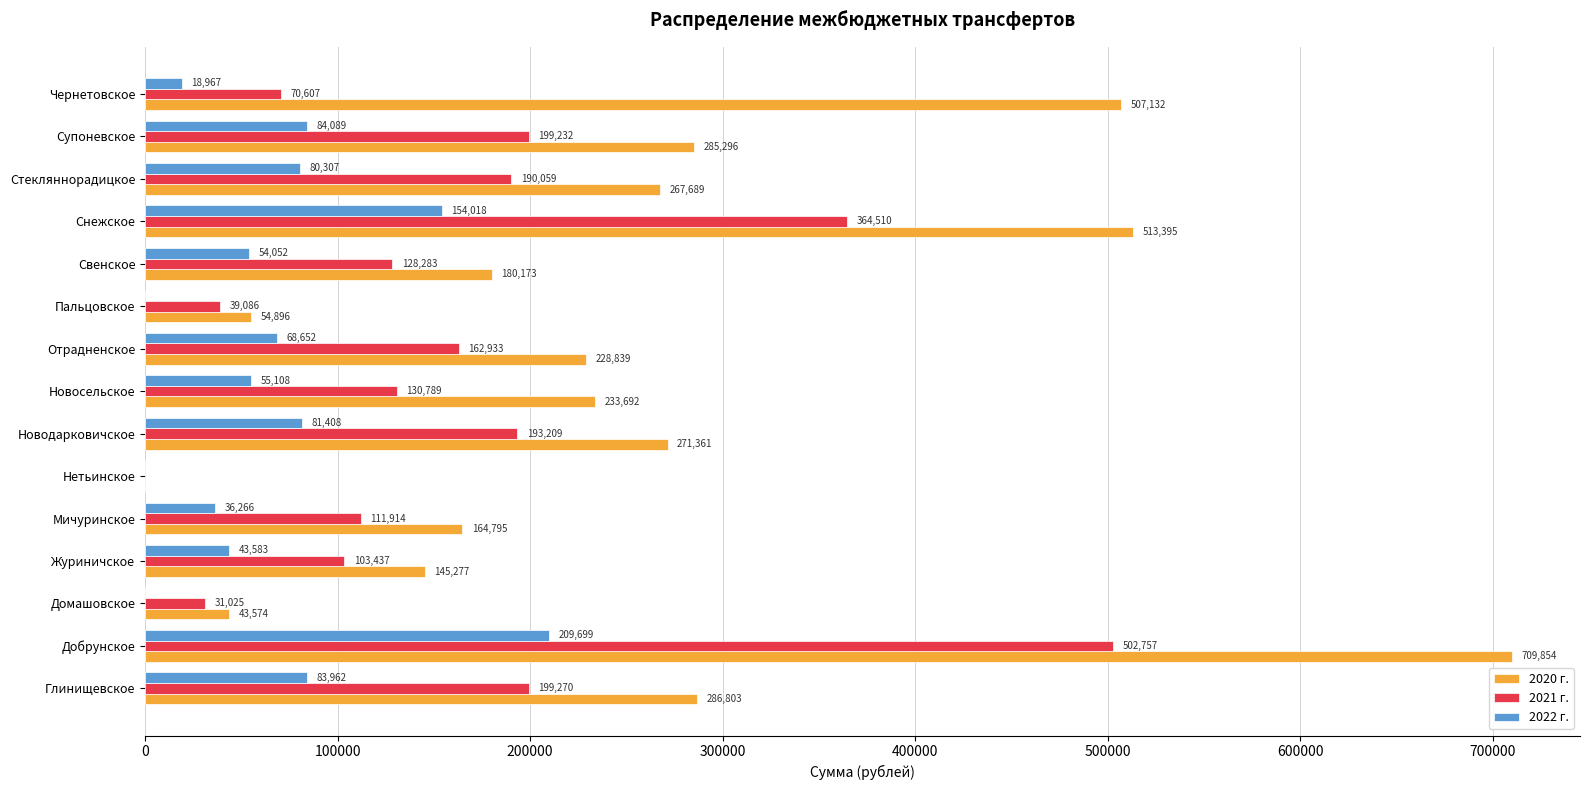

At which label does 2020 г. reach its peak?

Добрунское